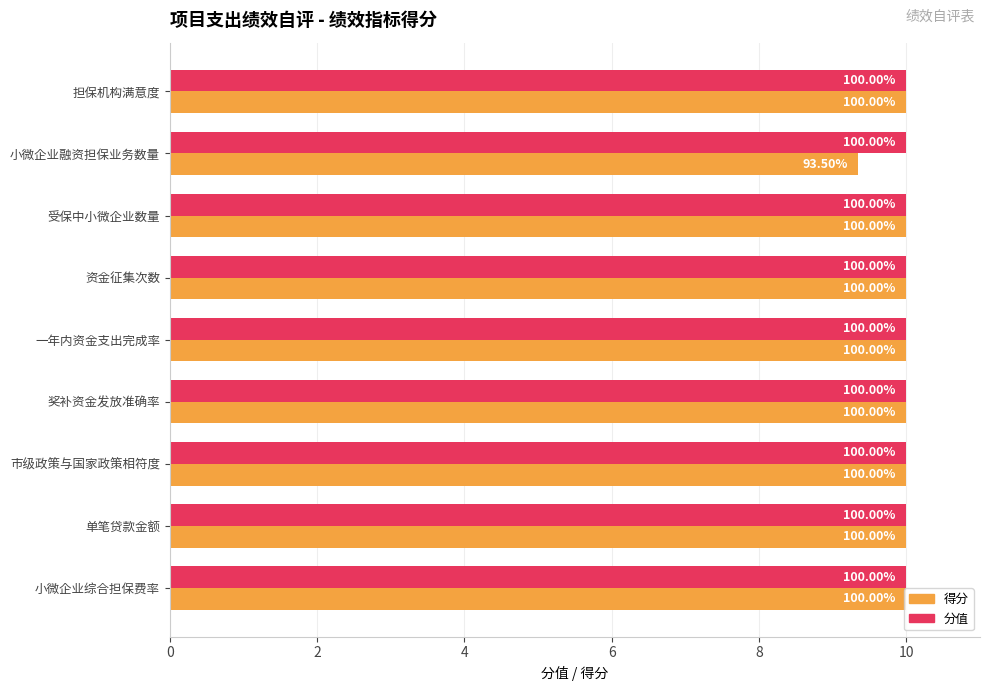

What are all the series names shown in the legend?

得分, 分值